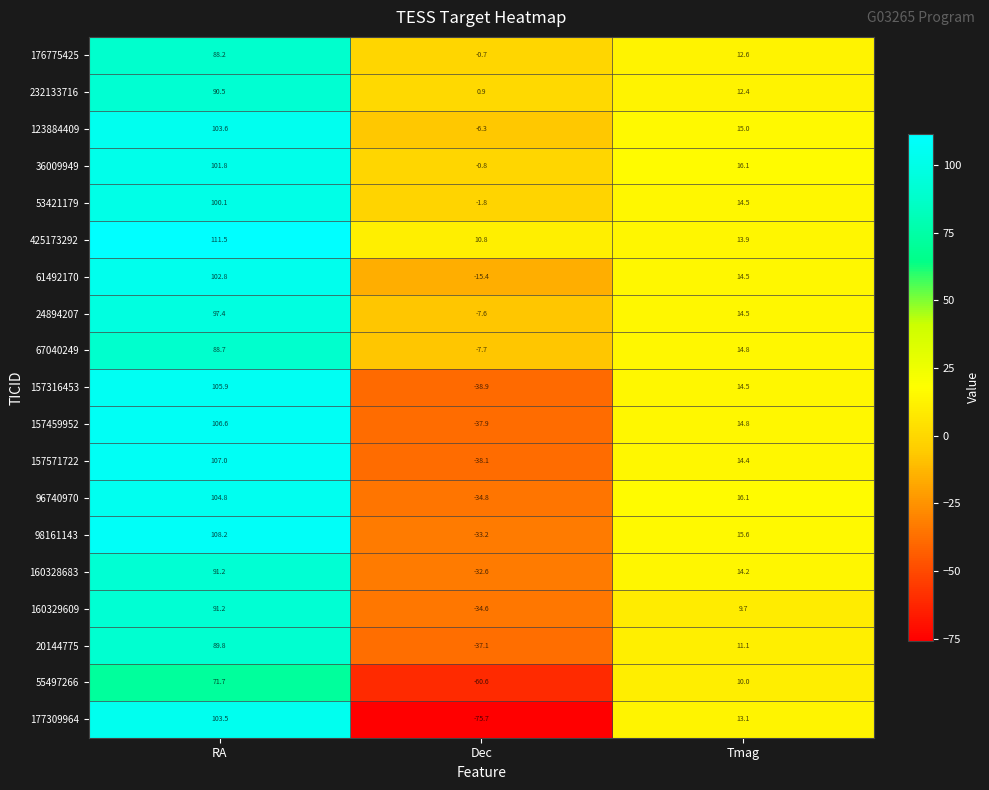

Which category has the lowest value across all series?

Dec